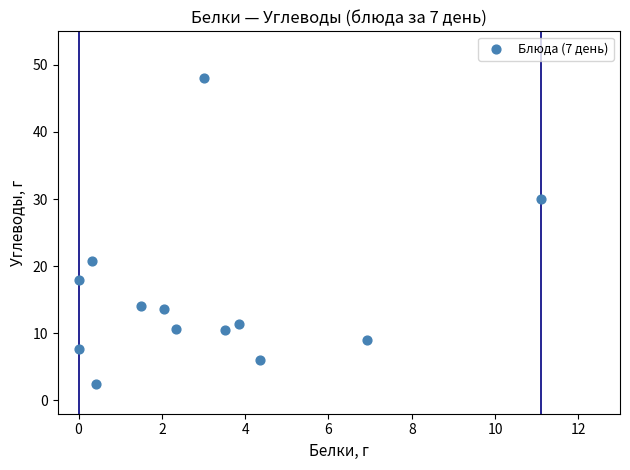

What is the range of Y values (max minus min)?

45.5